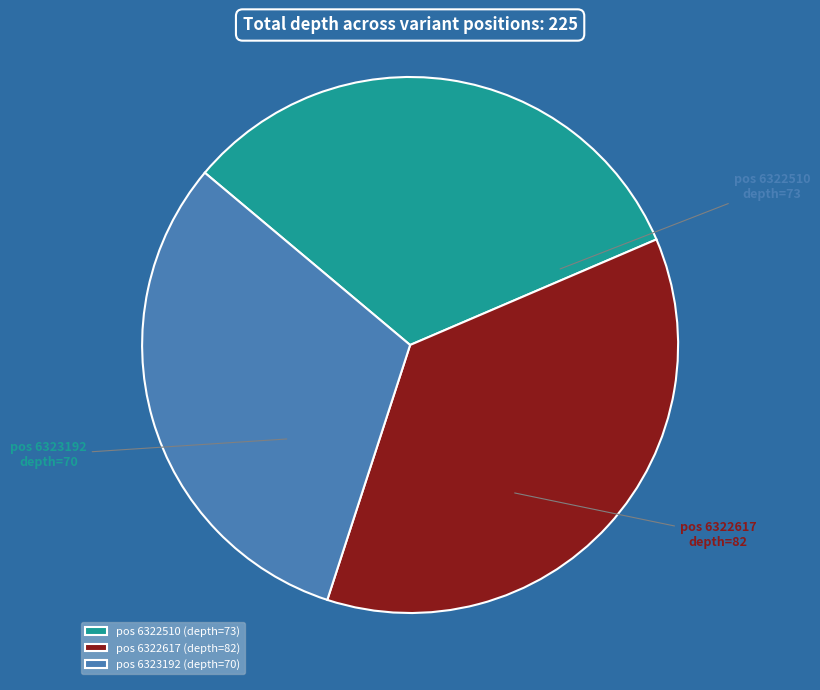

What is the ratio of the value at pos 6322510 to the value at pos 6322617?

0.9